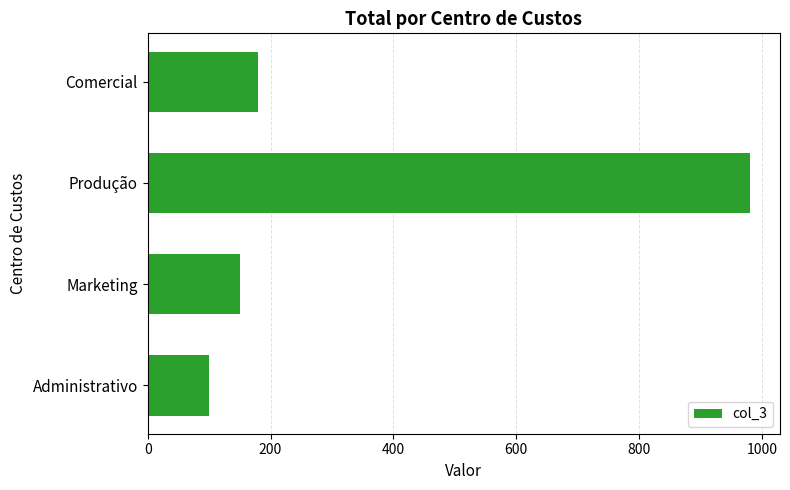

Where is the data nearest to the value 540?

Comercial